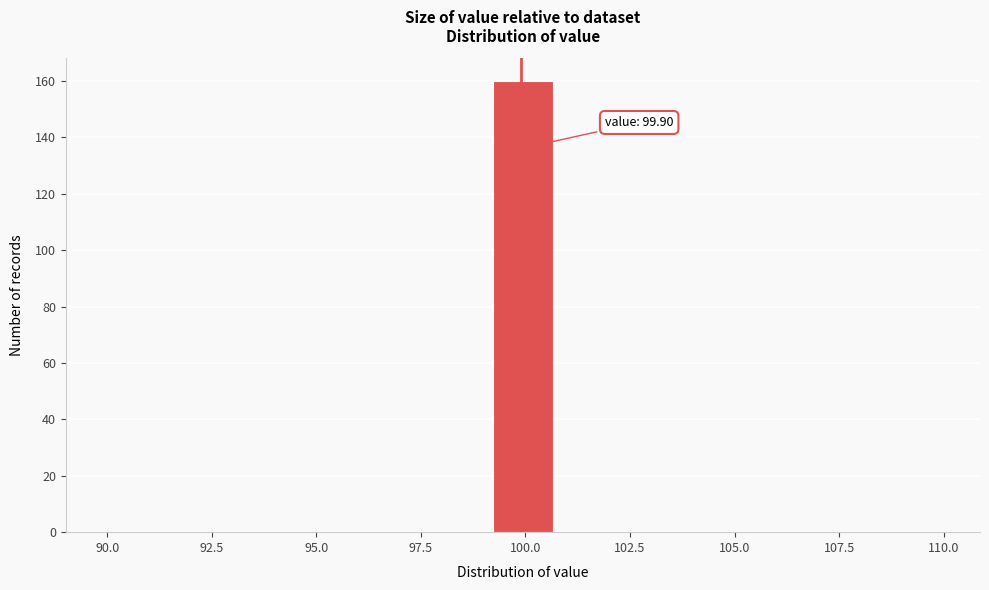

Read against the x-axis, roughly where is the centre of the tallest bar?

100.0